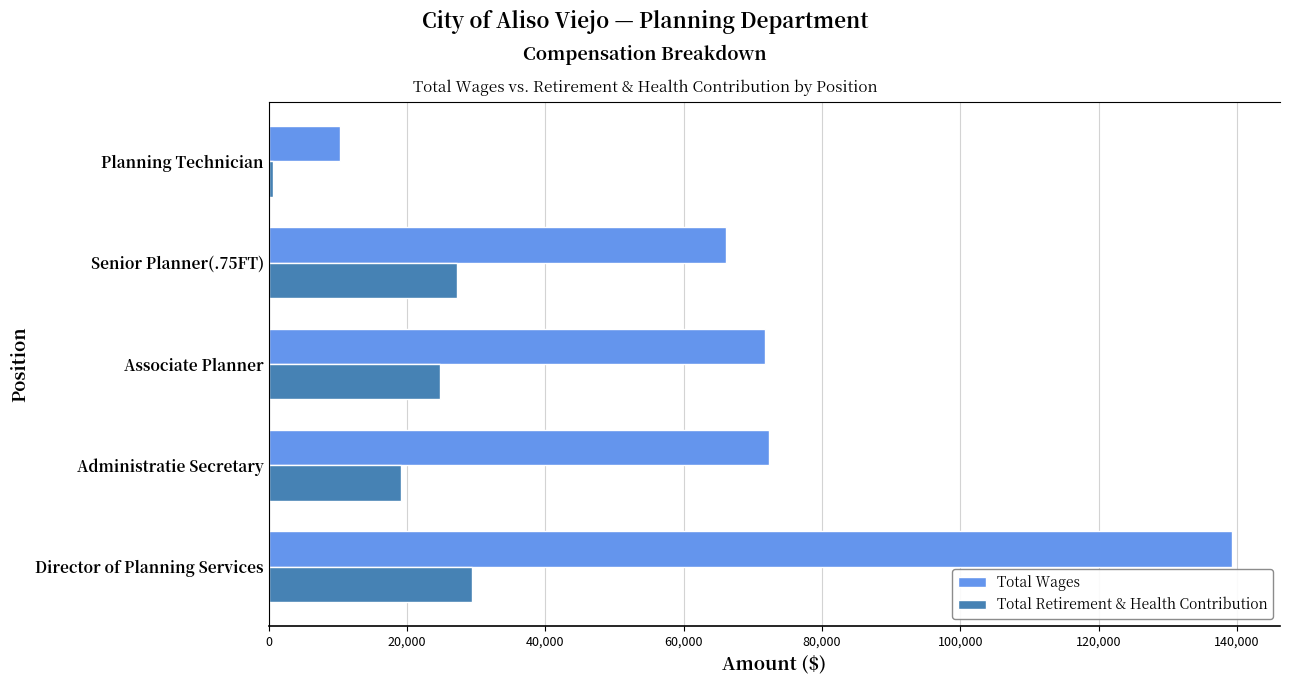

The value of Total Wages at Administratie Secretary is 97446. True or false?

False